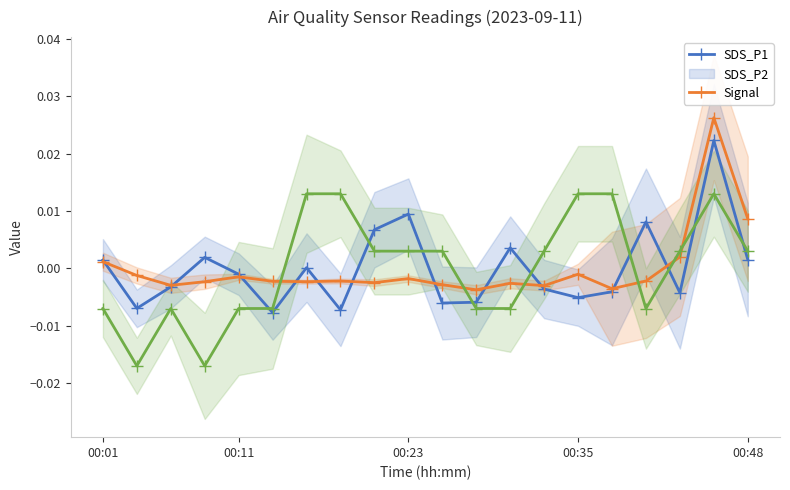

Is it true that Signal equals 0.0 at 17?

False